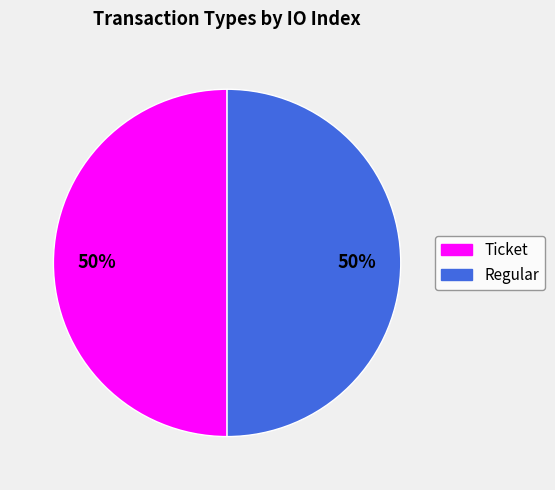

To the nearest percent, what is the combined percentage of Regular and Ticket?

100%